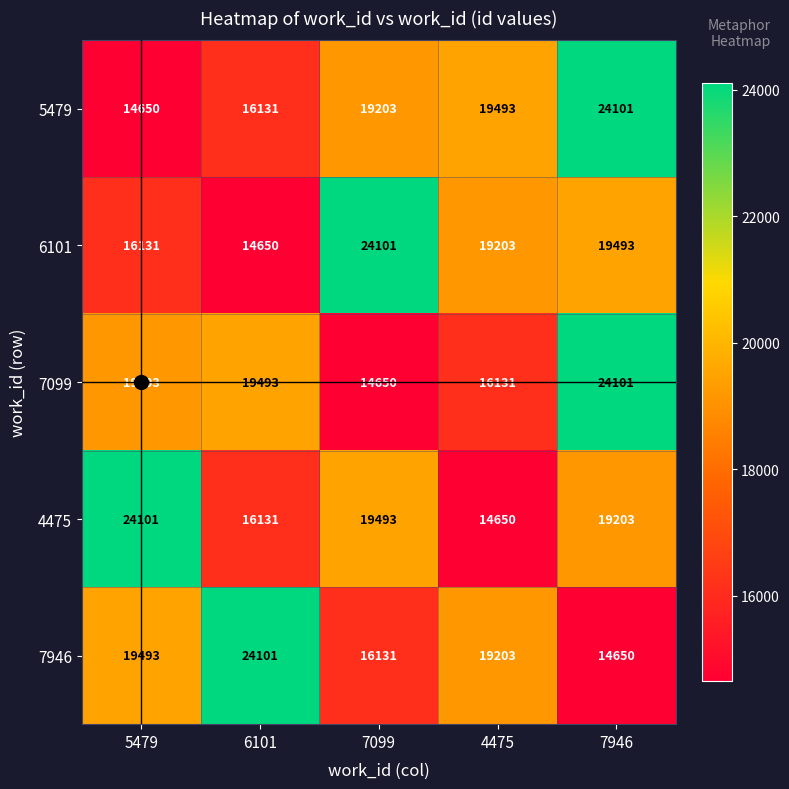

At how many categories does at least one series exceed 23650?

4